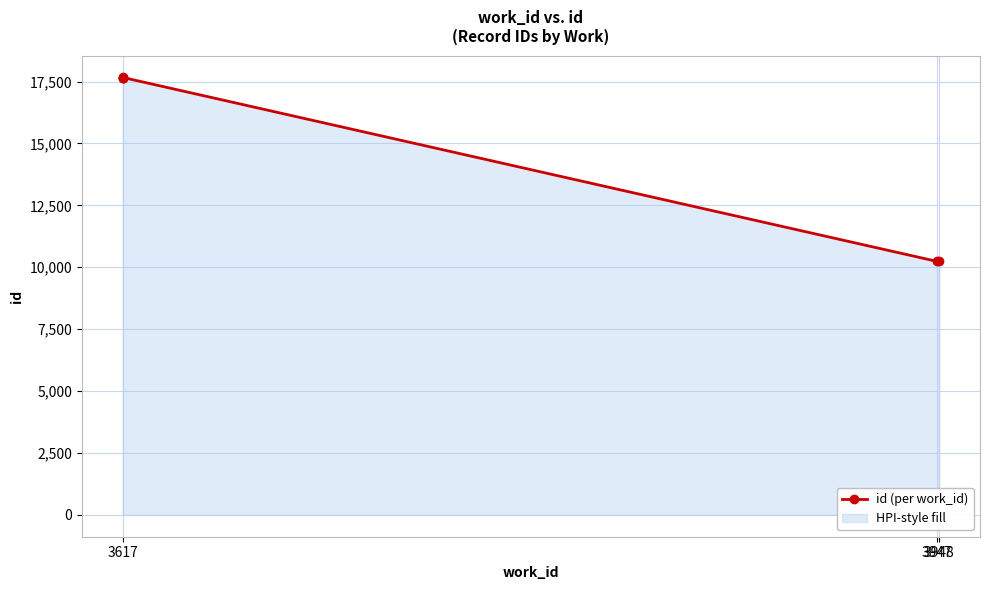

Is it true that the value at 3617 is 25143?

False